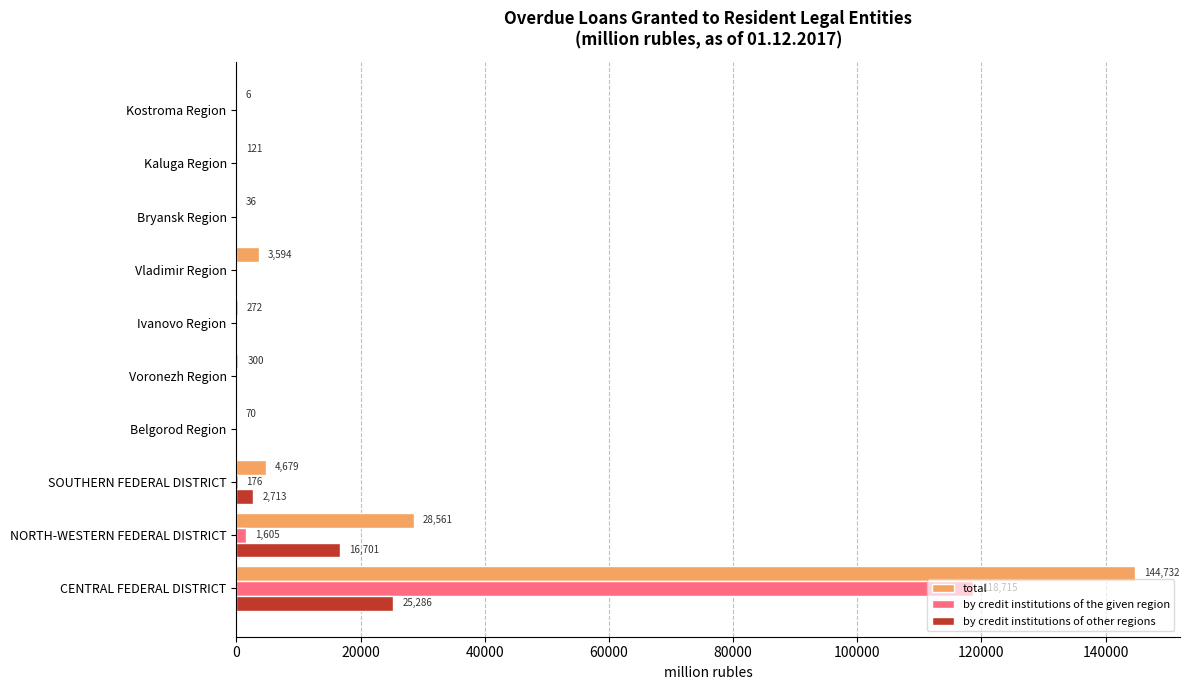

At which label is by credit institutions of other regions closest to 12643?

NORTH-WESTERN FEDERAL DISTRICT